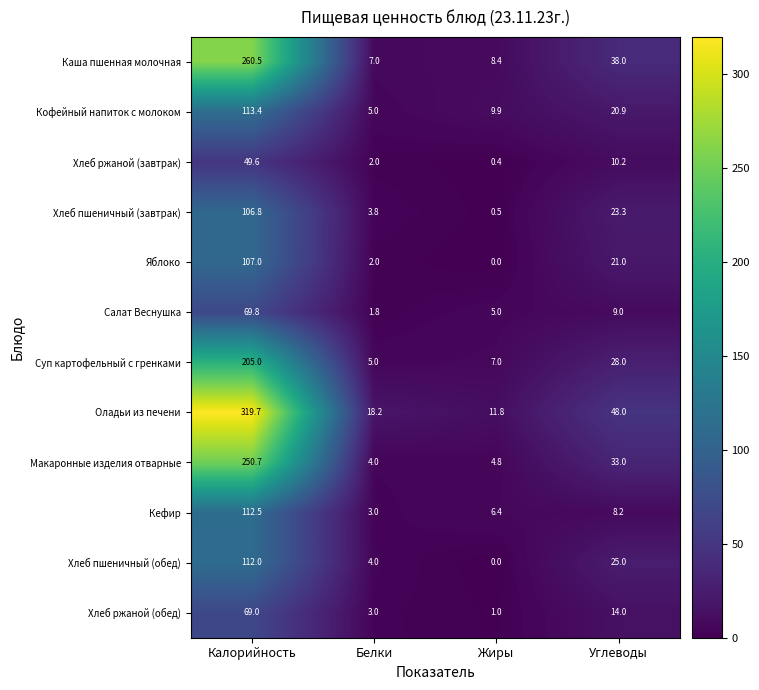

Is the value of Суп картофельный с гренками at Белки greater than the value of Оладьи из печени at Жиры?

No